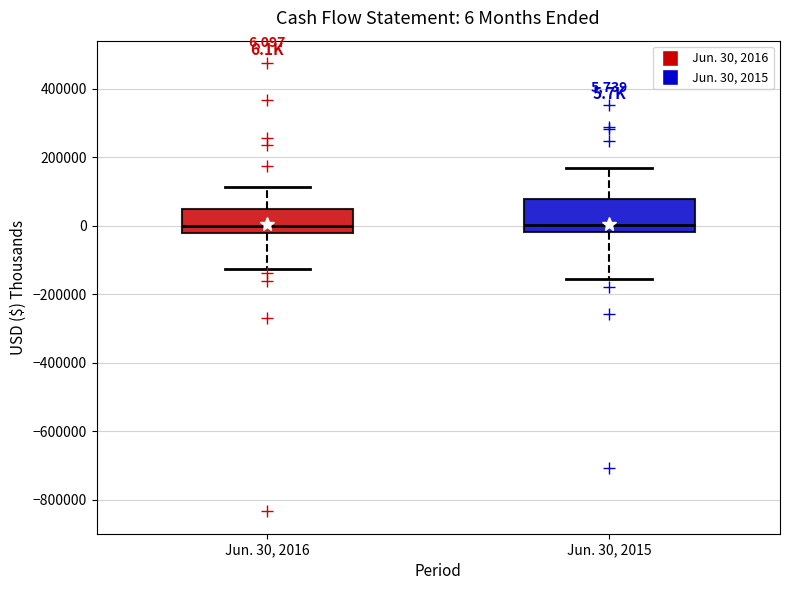

Which box is the tallest, from its lower edge to its upper edge?

Jun. 30, 2015